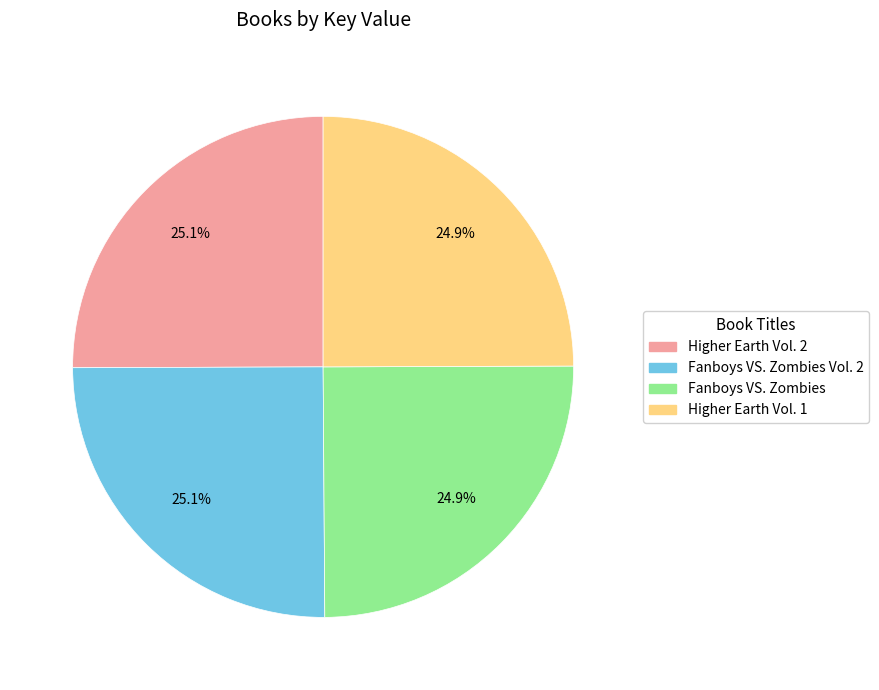

Does any single category account for the majority?

No